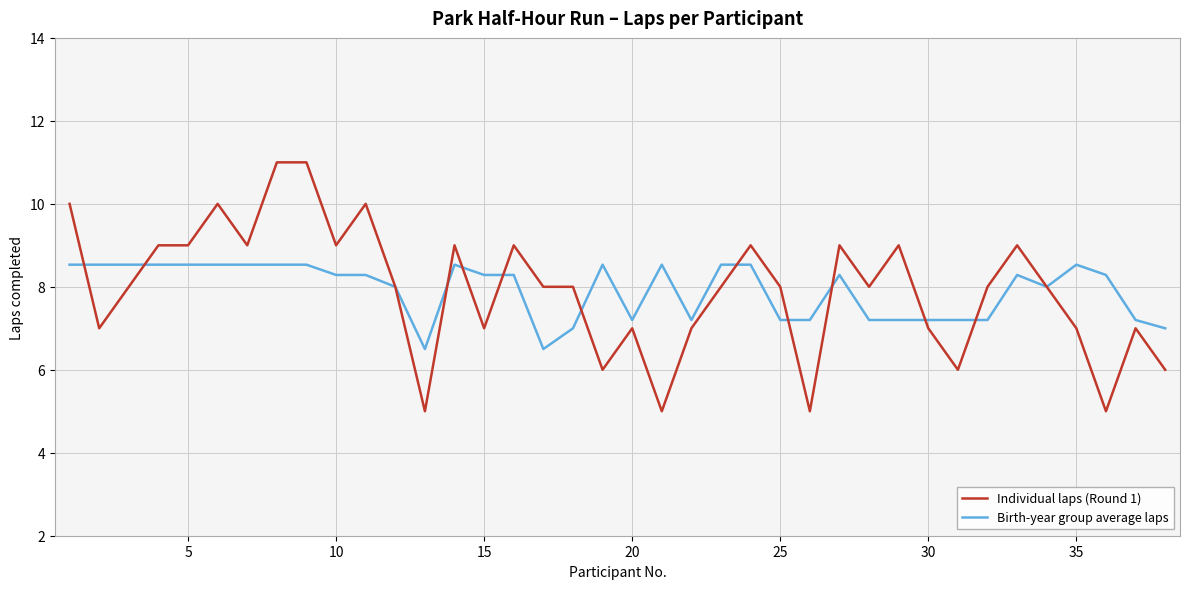

What is the smallest value displayed?

5.0